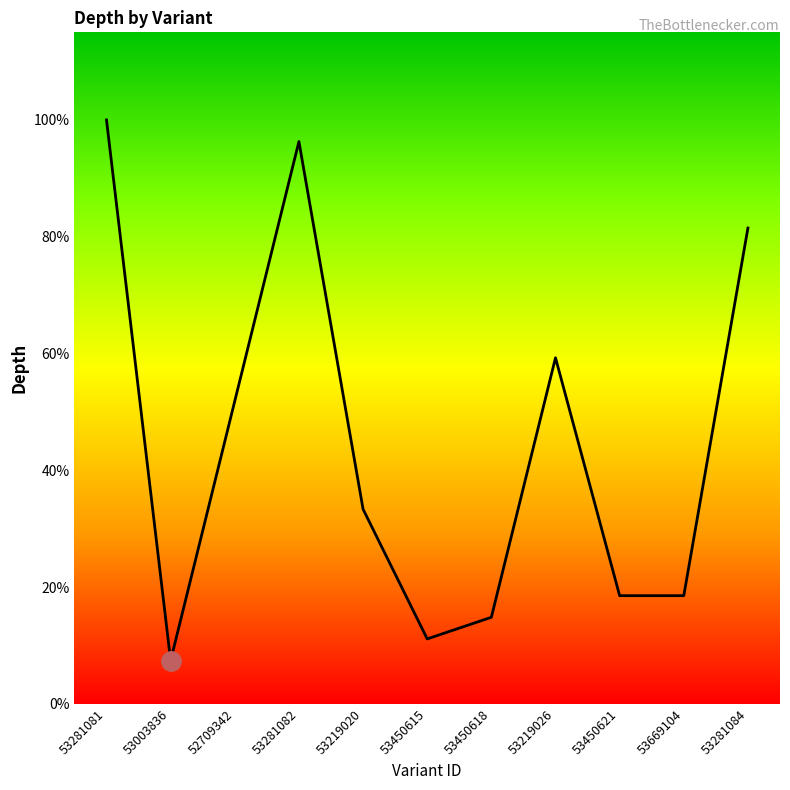

Reading left to right, what are all the values shown in this chart?

27	2	14	26	9	3	4	16	5	5	22